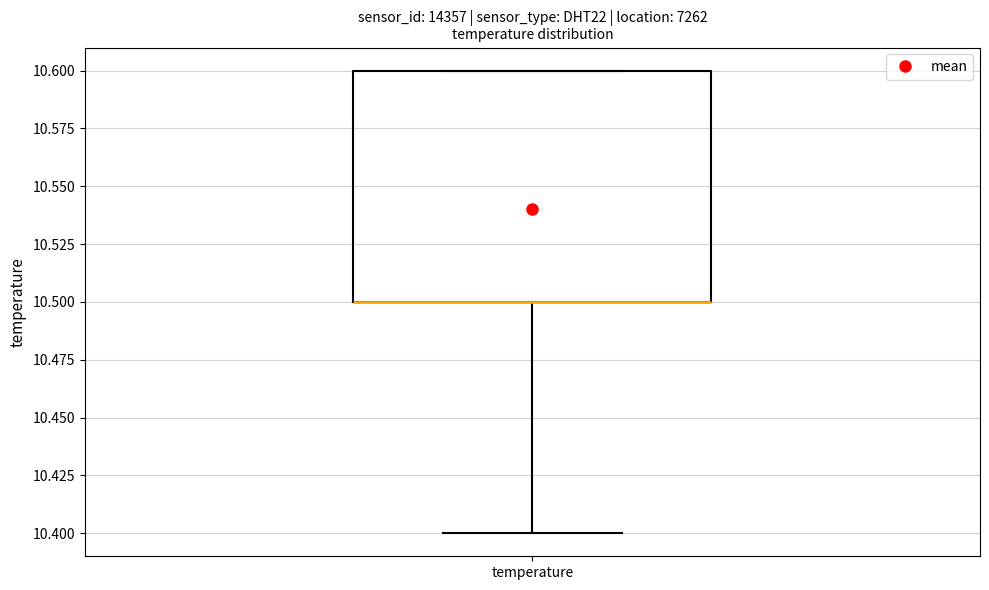

Read this box plot against the y-axis: the position of the median line, the range covered by the box, and the ends of both whiskers. The values are not printed on the chart, so give them approximately, as read against the axis.

median 10.5 (drawn on the box's lower edge), box 10.5 to 10.6, whiskers 10.4 to 10.6